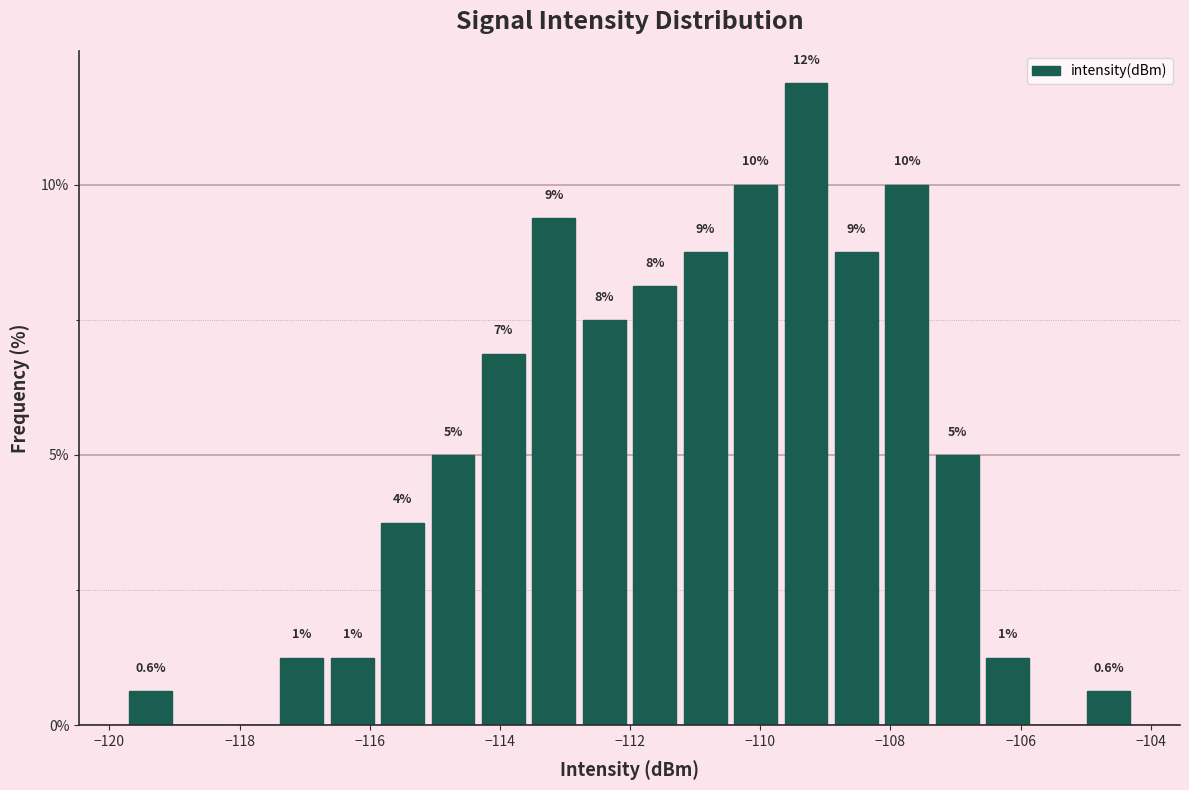

Around what value on the x-axis is the tallest bar? Give the approximate position of its centre, as read against the axis.

-109.2